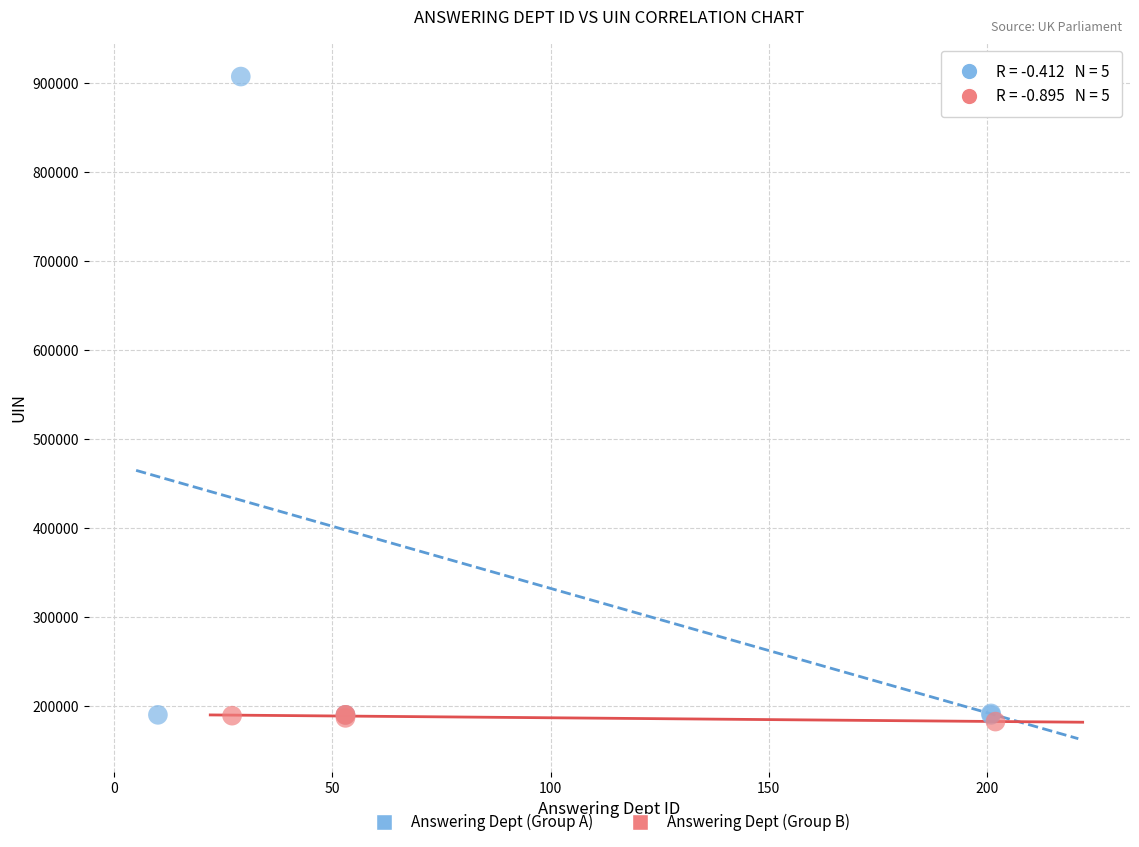

Which series contains the highest Y value?

Answering Dept (Group A)